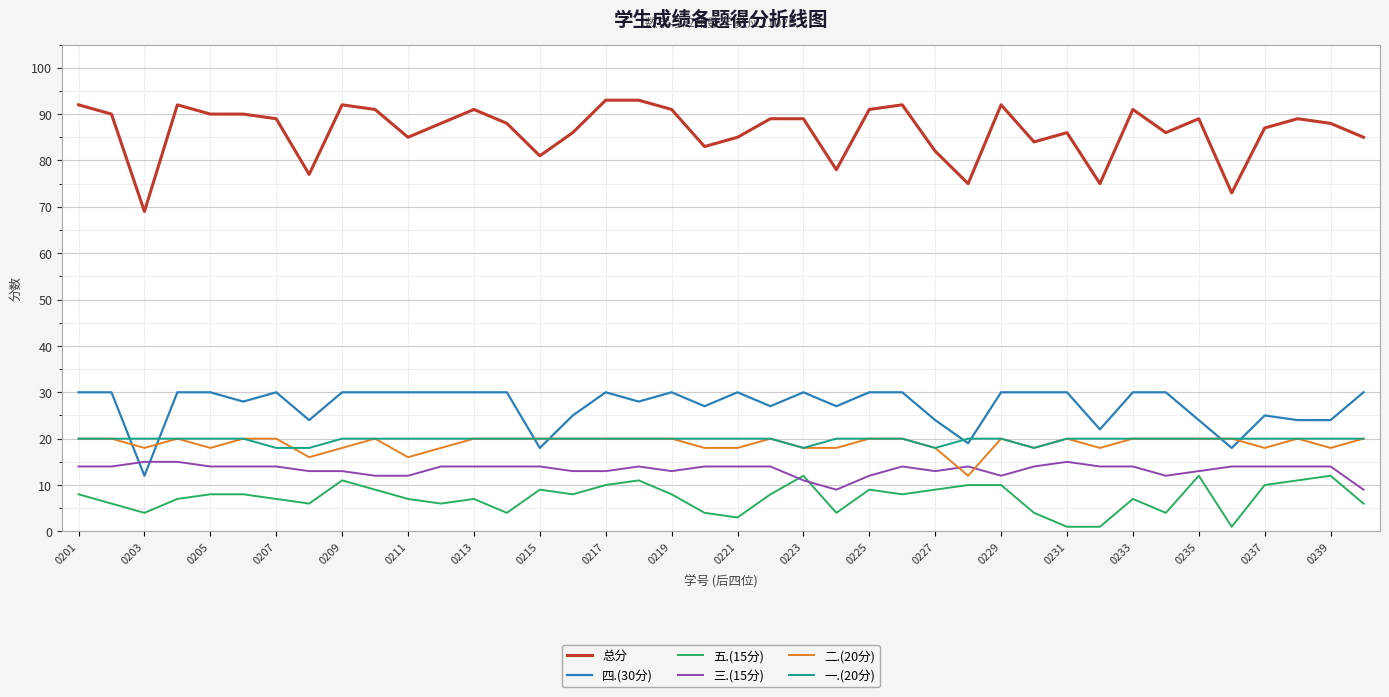

Which series has the largest total across all categories?

总分